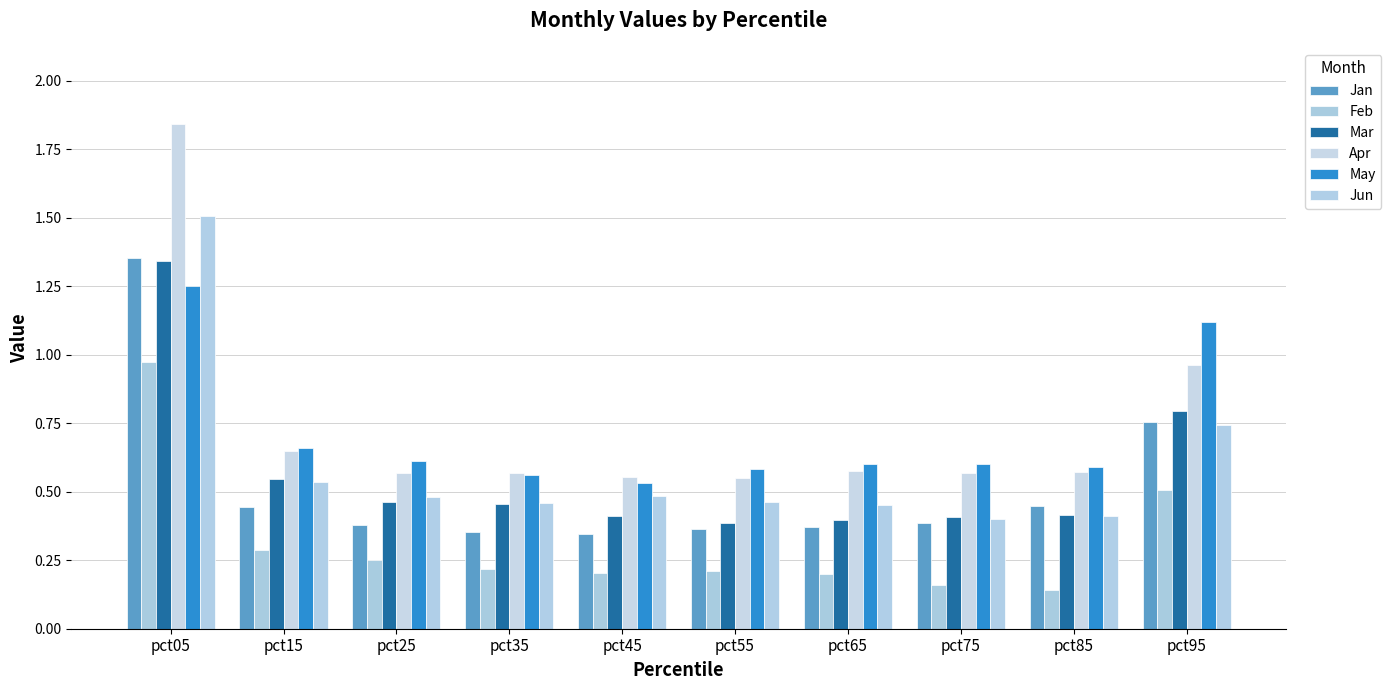

At which label does Feb reach its minimum?

pct85